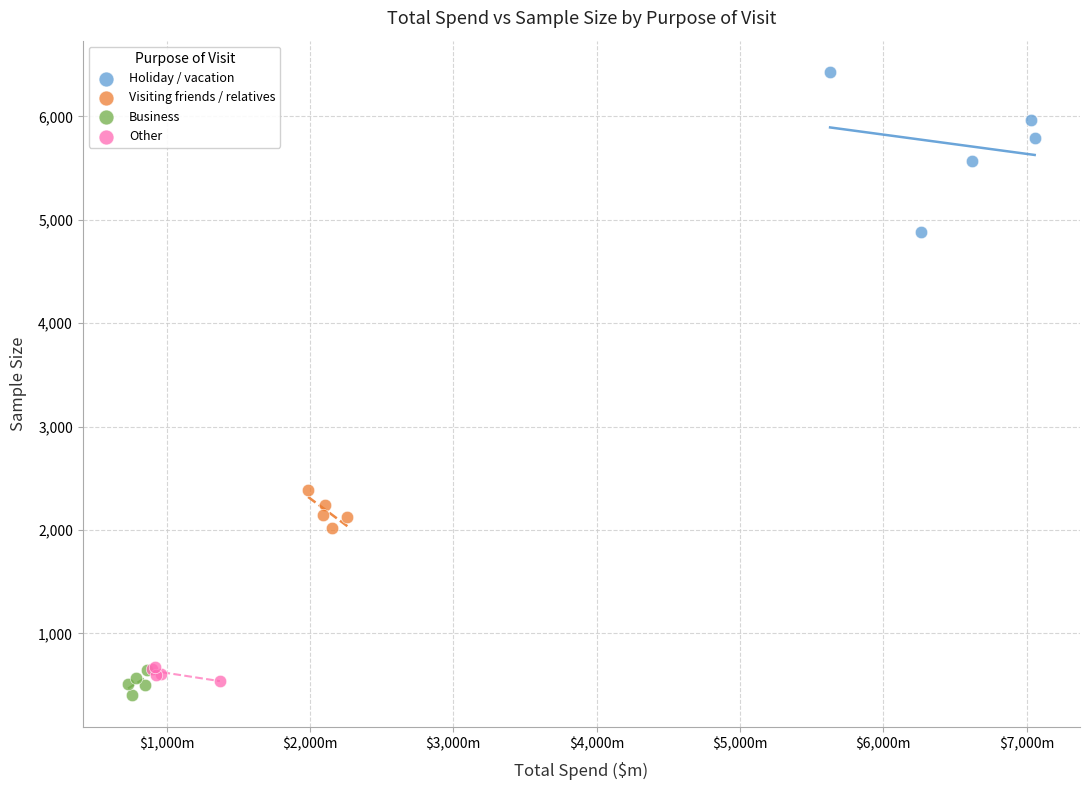

Which series has the largest Y range (max minus min)?

Holiday / vacation